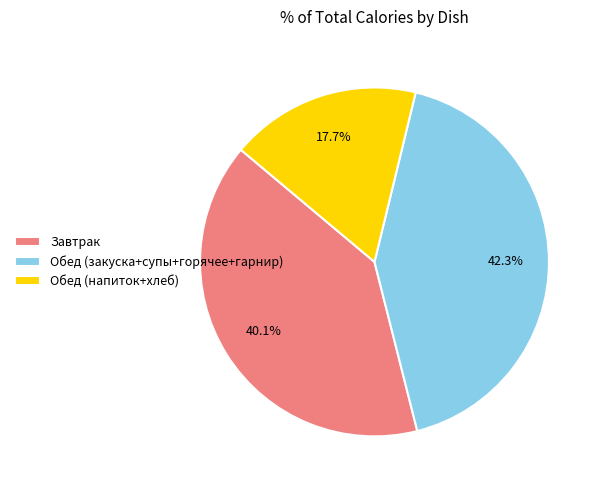

Rank the categories by value from lowest to highest.

Обед (напиток+хлеб), Завтрак, Обед (закуска+супы+горячее+гарнир)